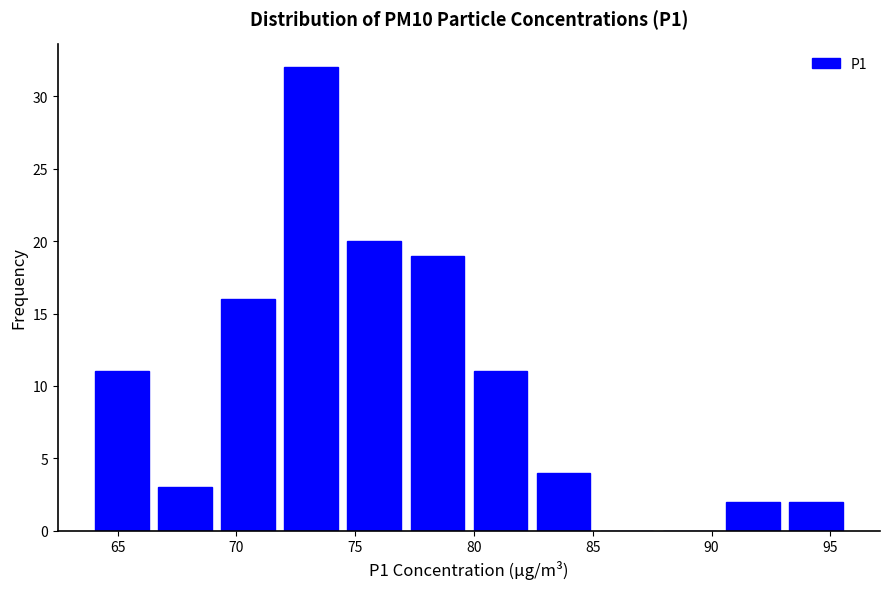

Reading left to right, transcribe this chart: for each bar, give the range it covers on the x-axis and its height. Neither the bar edges nor the heights are printed on the chart, so give them approximately, as read against the axes.

64.0 to 66.5: 11
66.5 to 69.0: 3
69.0 to 72.0: 16
72.0 to 74.5: 32
74.5 to 77.0: 20
77.0 to 80.0: 19
80.0 to 82.5: 11
82.5 to 85.0: 4
85.0 to 88.0: 0
88.0 to 90.5: 0
90.5 to 93.0: 2
93.0 to 95.5: 2